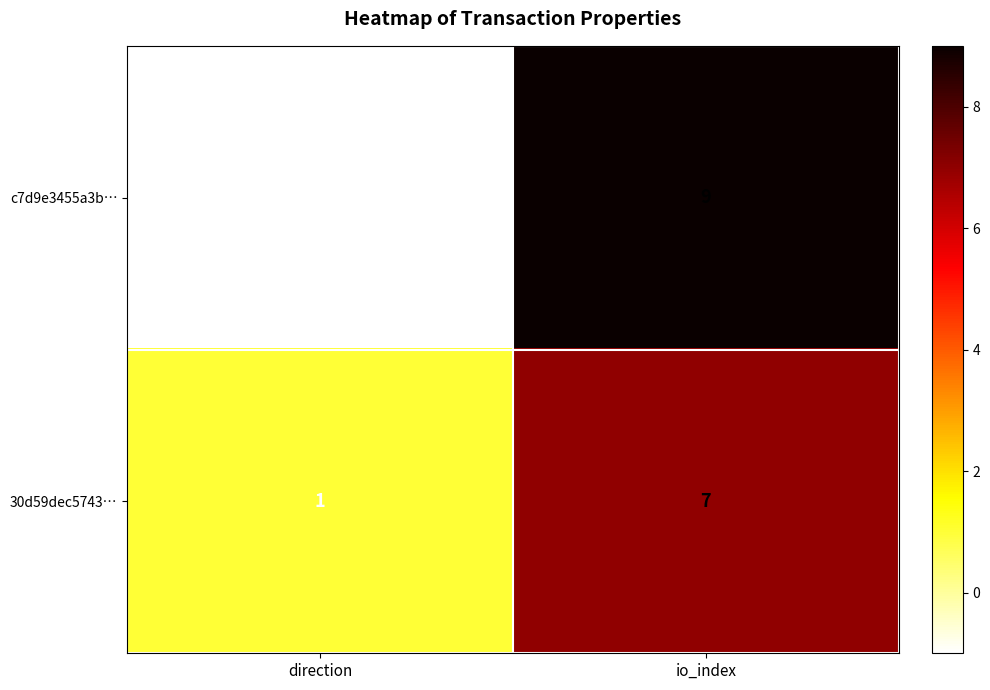

What is the smallest value displayed?

-1